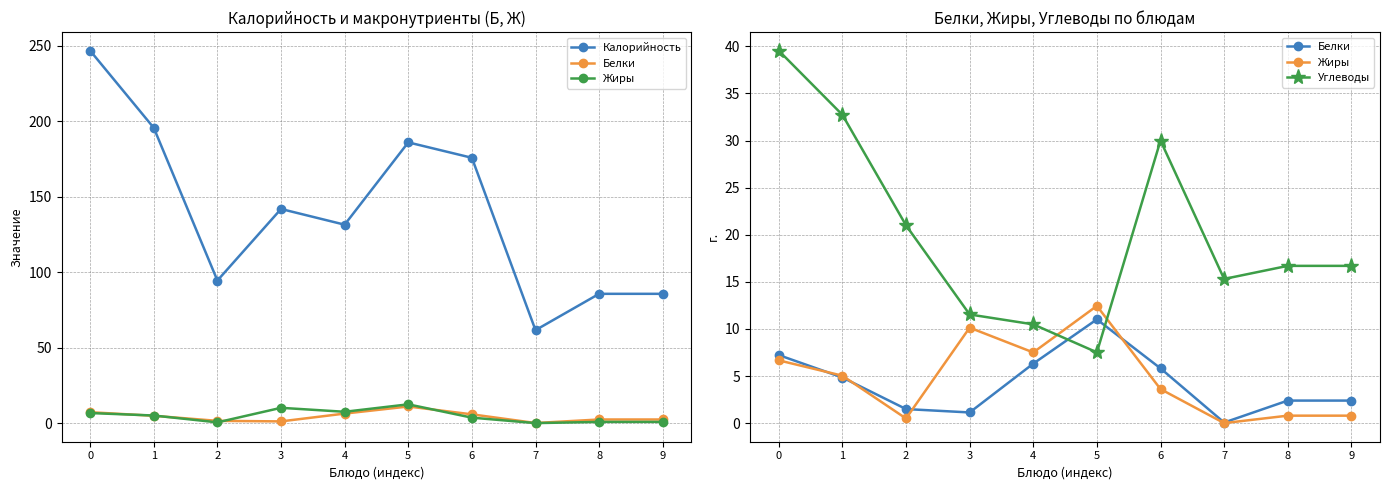

What is the sum of the Белки values at 5 and 9?

13.4